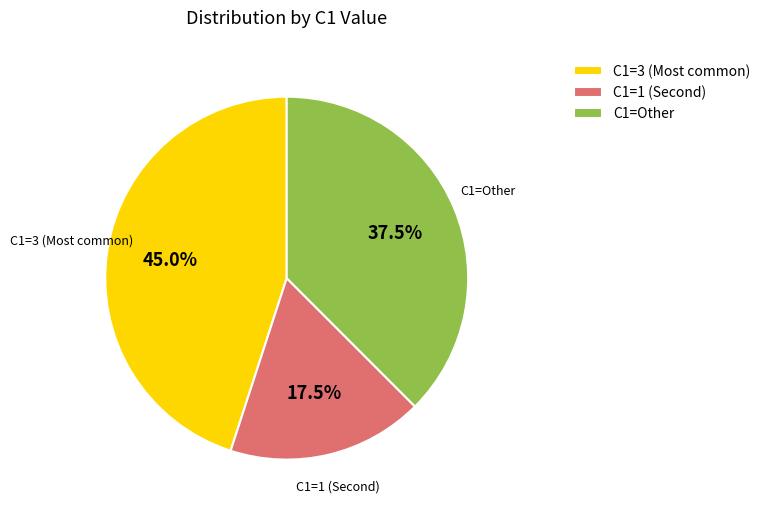

Which category has the smallest portion of the pie?

C1=1 (Second)